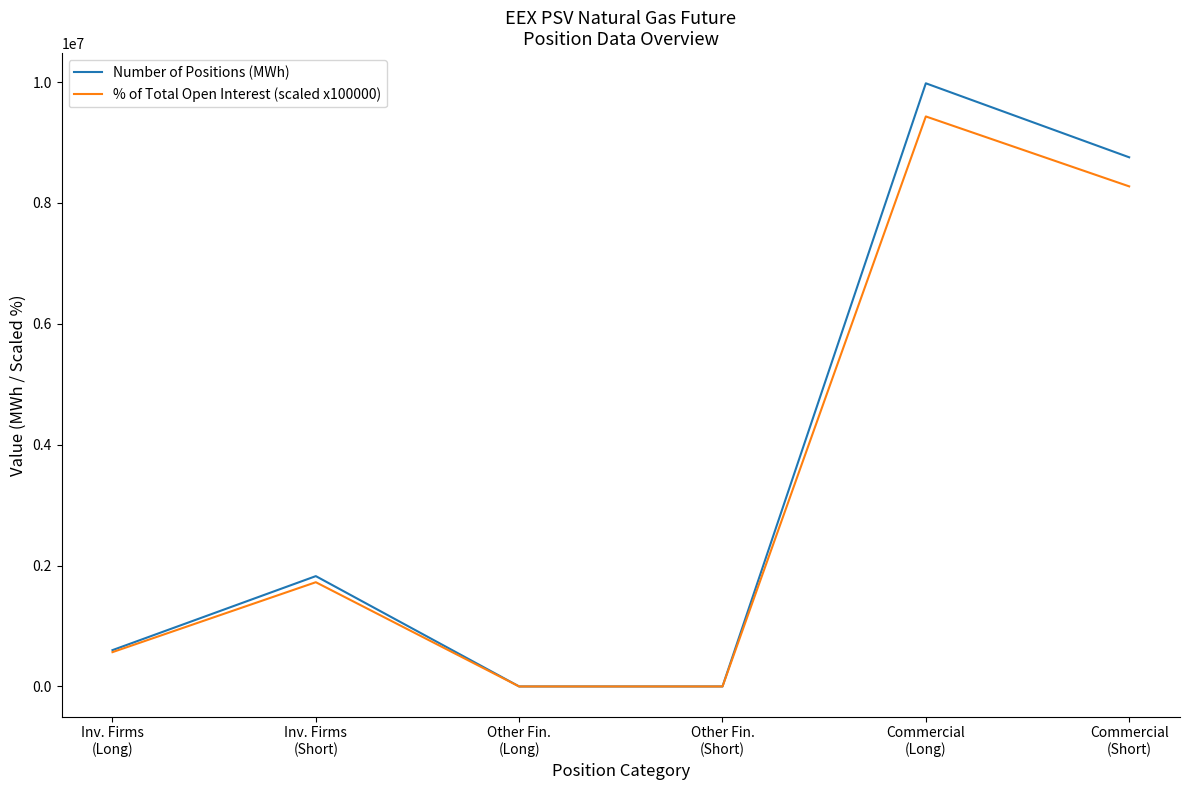

What is the greatest value displayed?

9980616